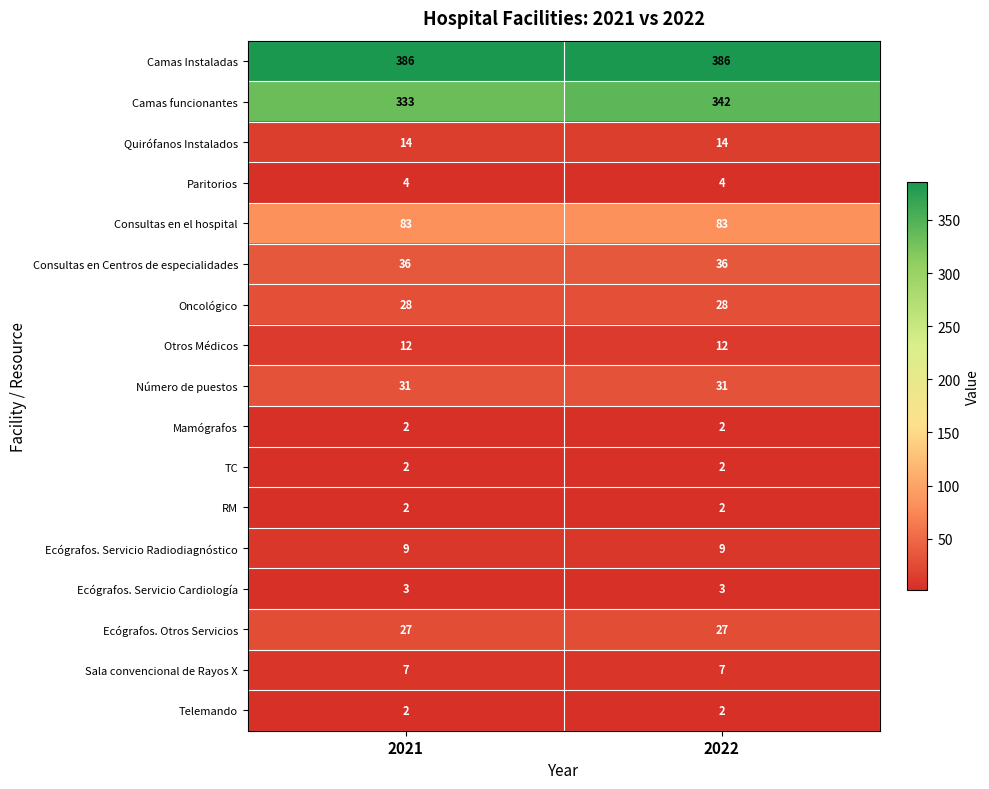

The value of Consultas en el hospital at 2021 is 17. True or false?

False